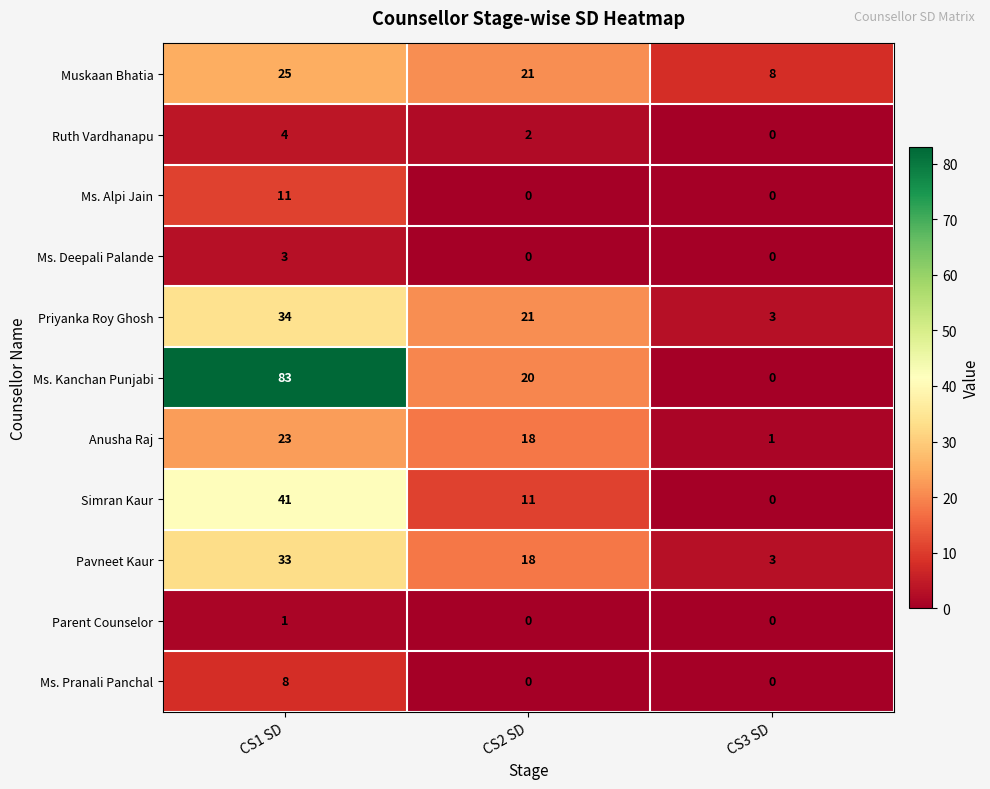

List the labels in order of Anusha Raj value, largest first.

CS1 SD, CS2 SD, CS3 SD